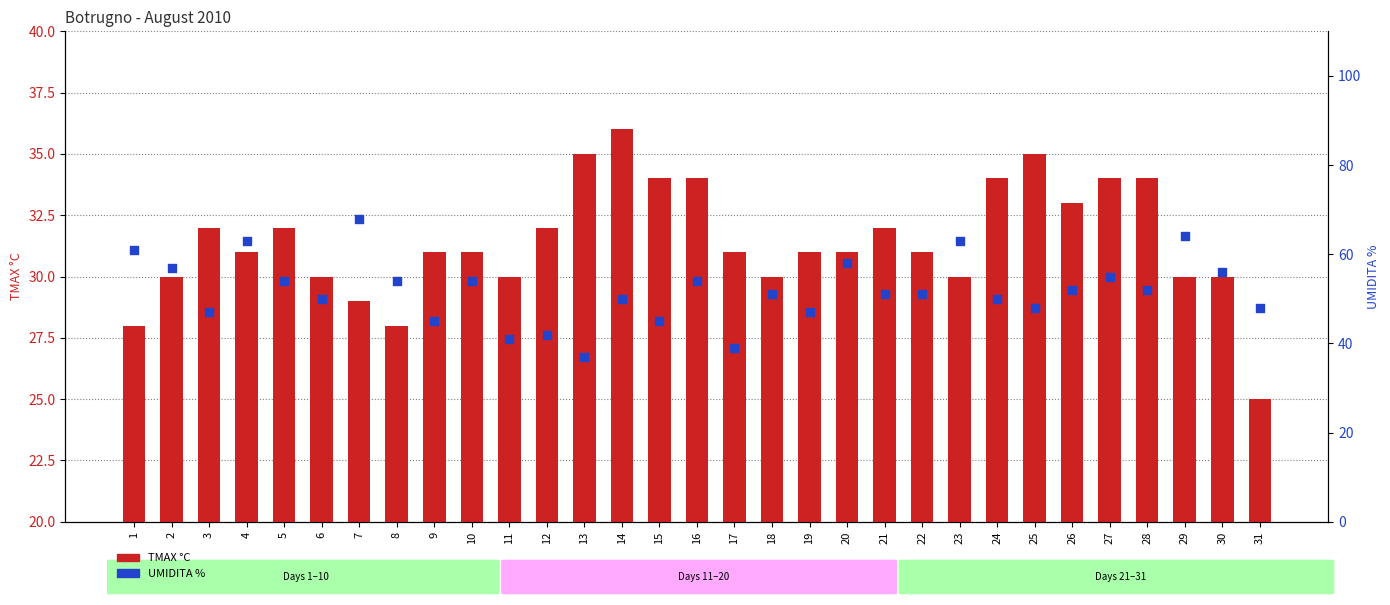

What are all the series names shown in the legend?

TMAX °C, UMIDITA %